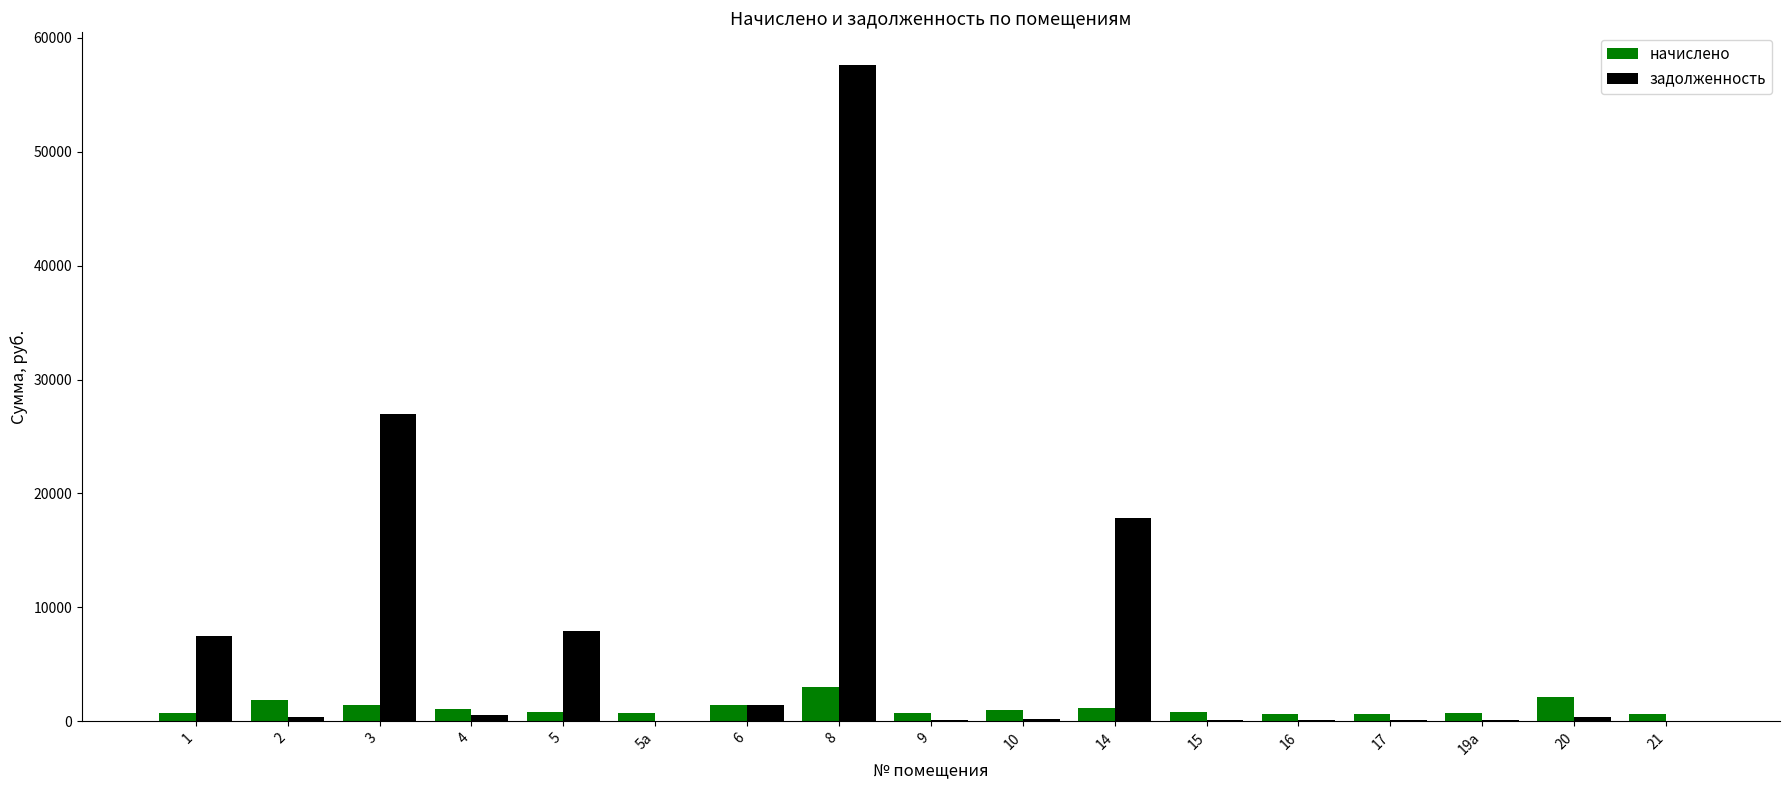

How many distinct data groups are displayed?

2